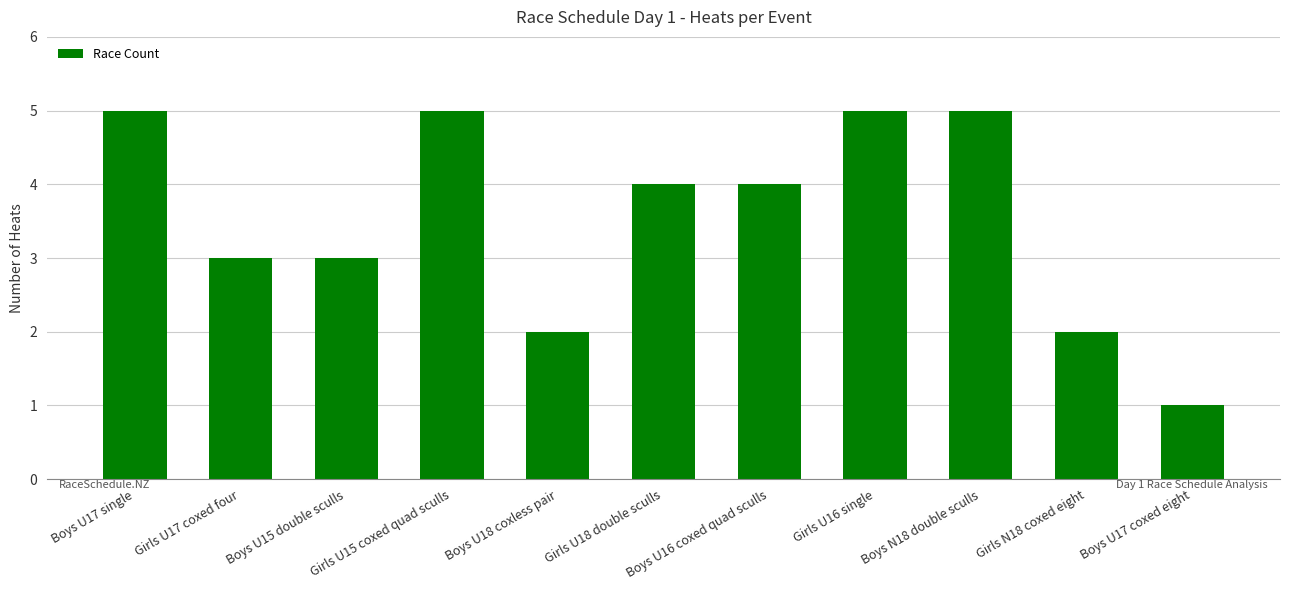

How many categories are shown in the chart?

11